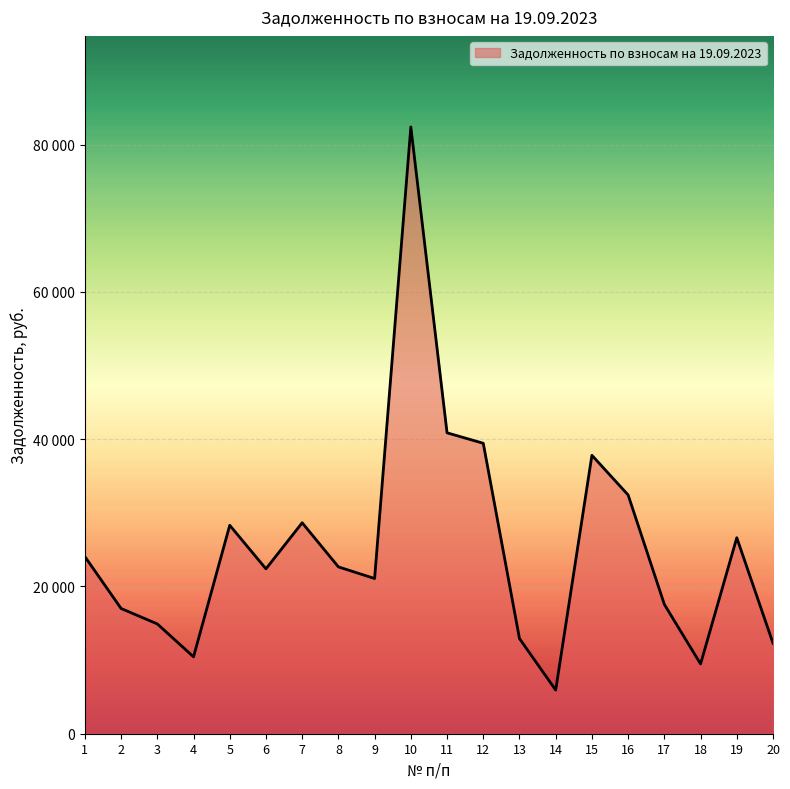

Is this an area chart (filled region under the line)?

Yes